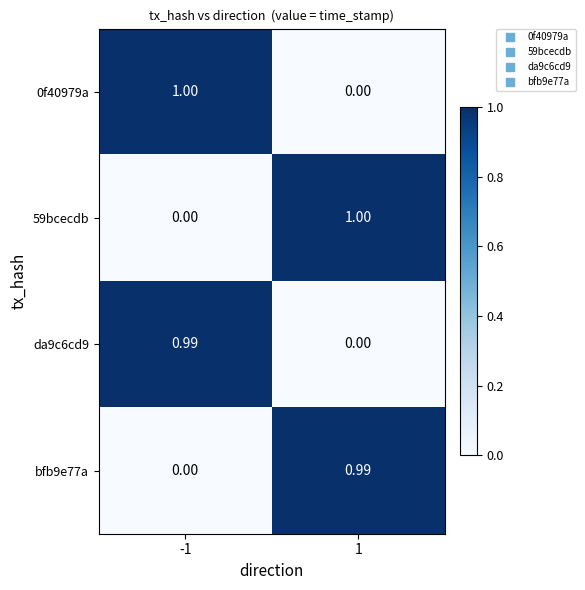

How many categories are shown in the chart?

2